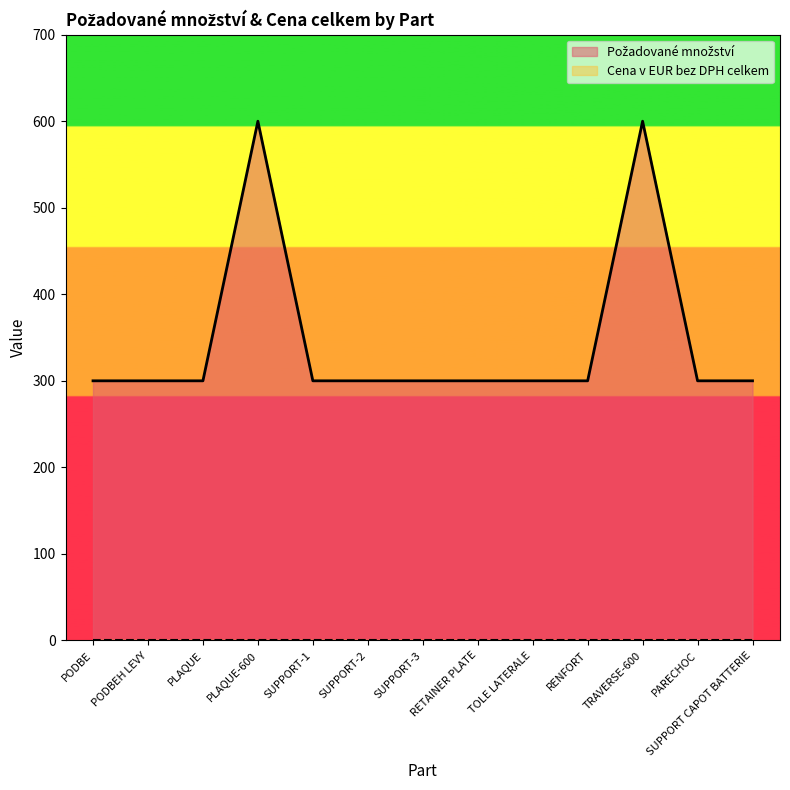

List the labels in order of value, smallest first.

PODBE, PODBEH LEVY, PLAQUE, SUPPORT-1, SUPPORT-2, SUPPORT-3, RETAINER PLATE, TOLE LATERALE, RENFORT, PARECHOC, SUPPORT CAPOT BATTERIE, PLAQUE-600, TRAVERSE-600